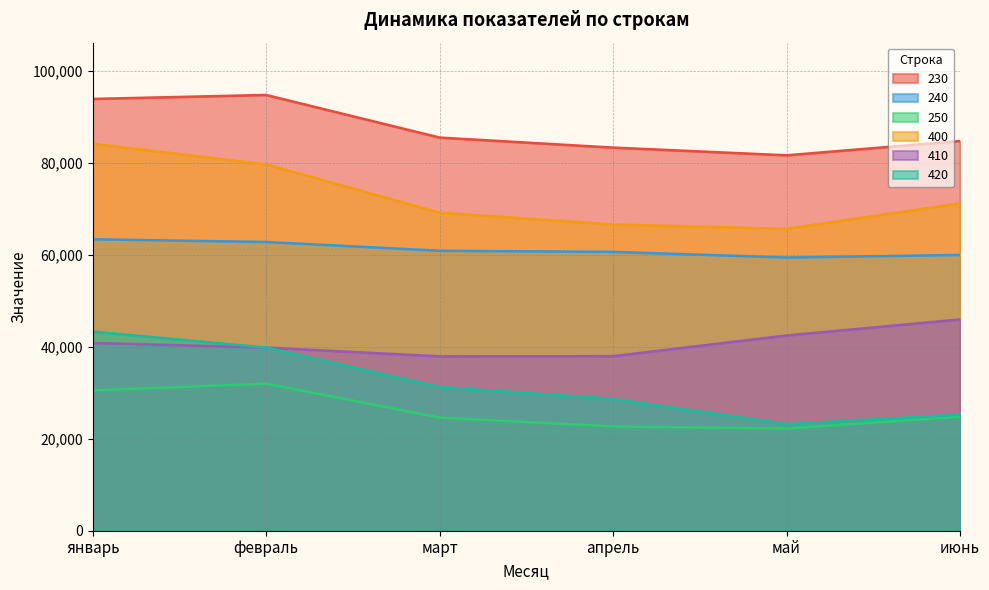

What is the difference between the maximum and minimum values in the 230 series?

13128.3